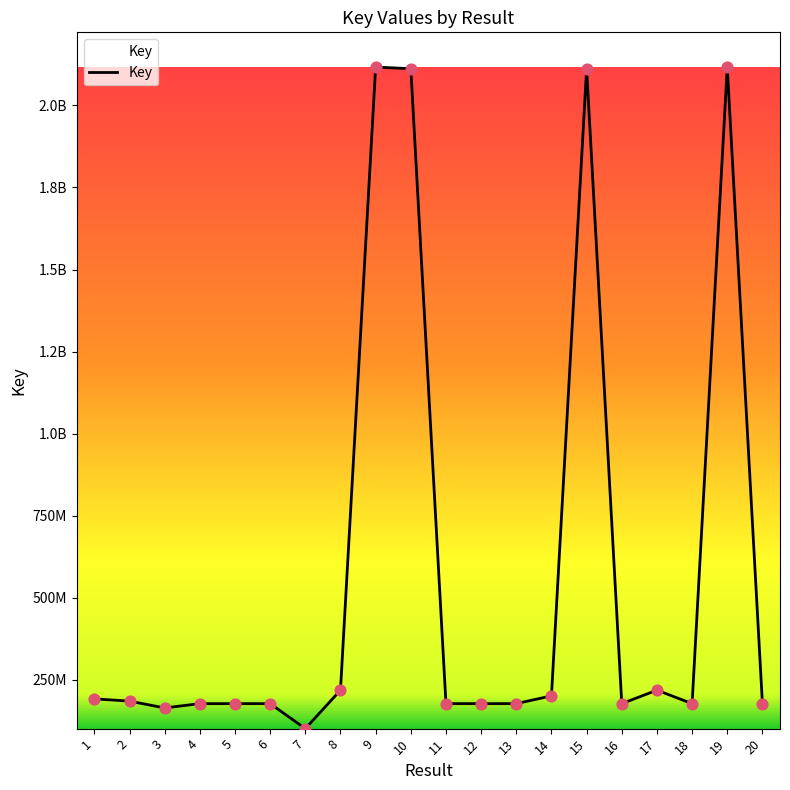

Does the chart have visible grid lines?

No